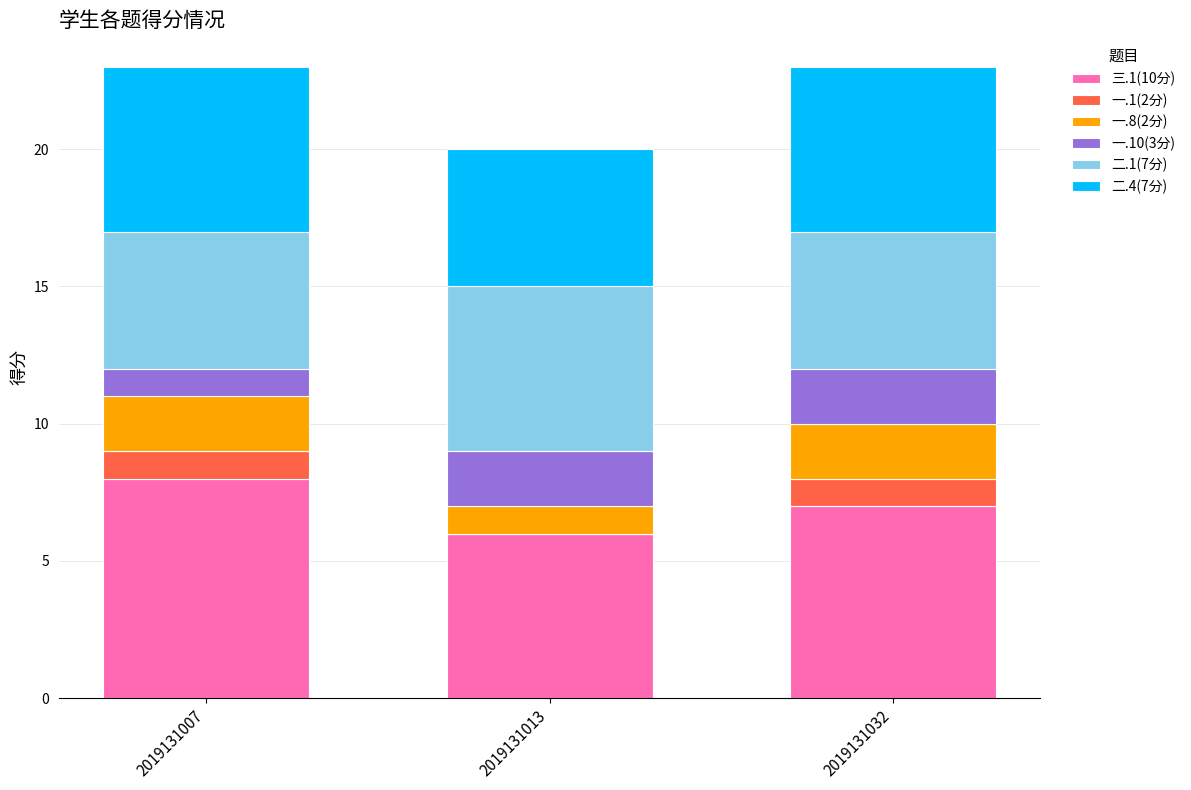

Reading right to left, list the values for the 三.1(10分) series.

2019131032=7	2019131013=6	2019131007=8